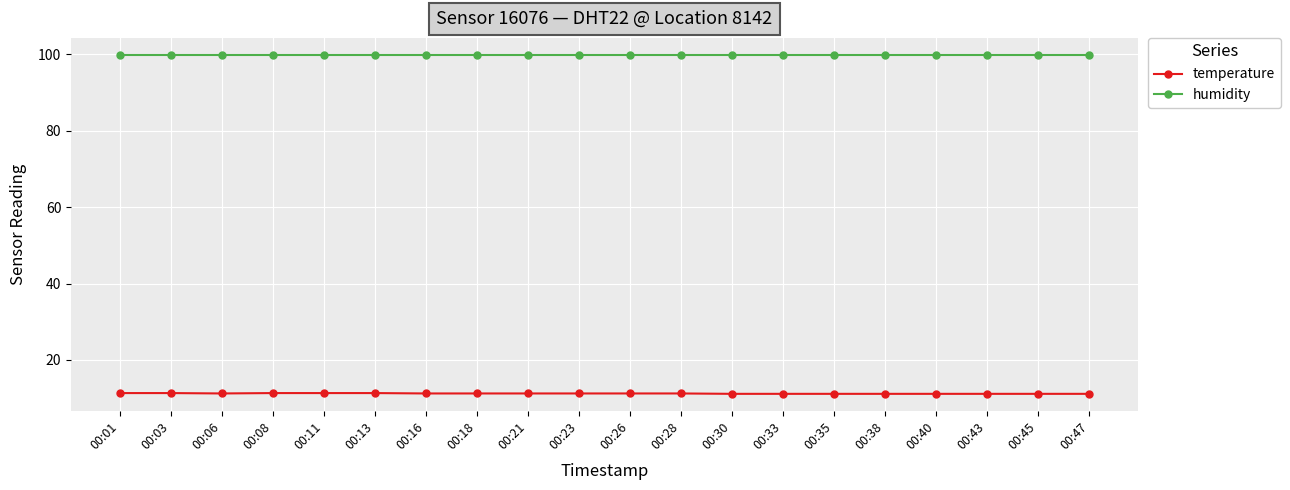

What is the total value across all series at 00:45?

111.0